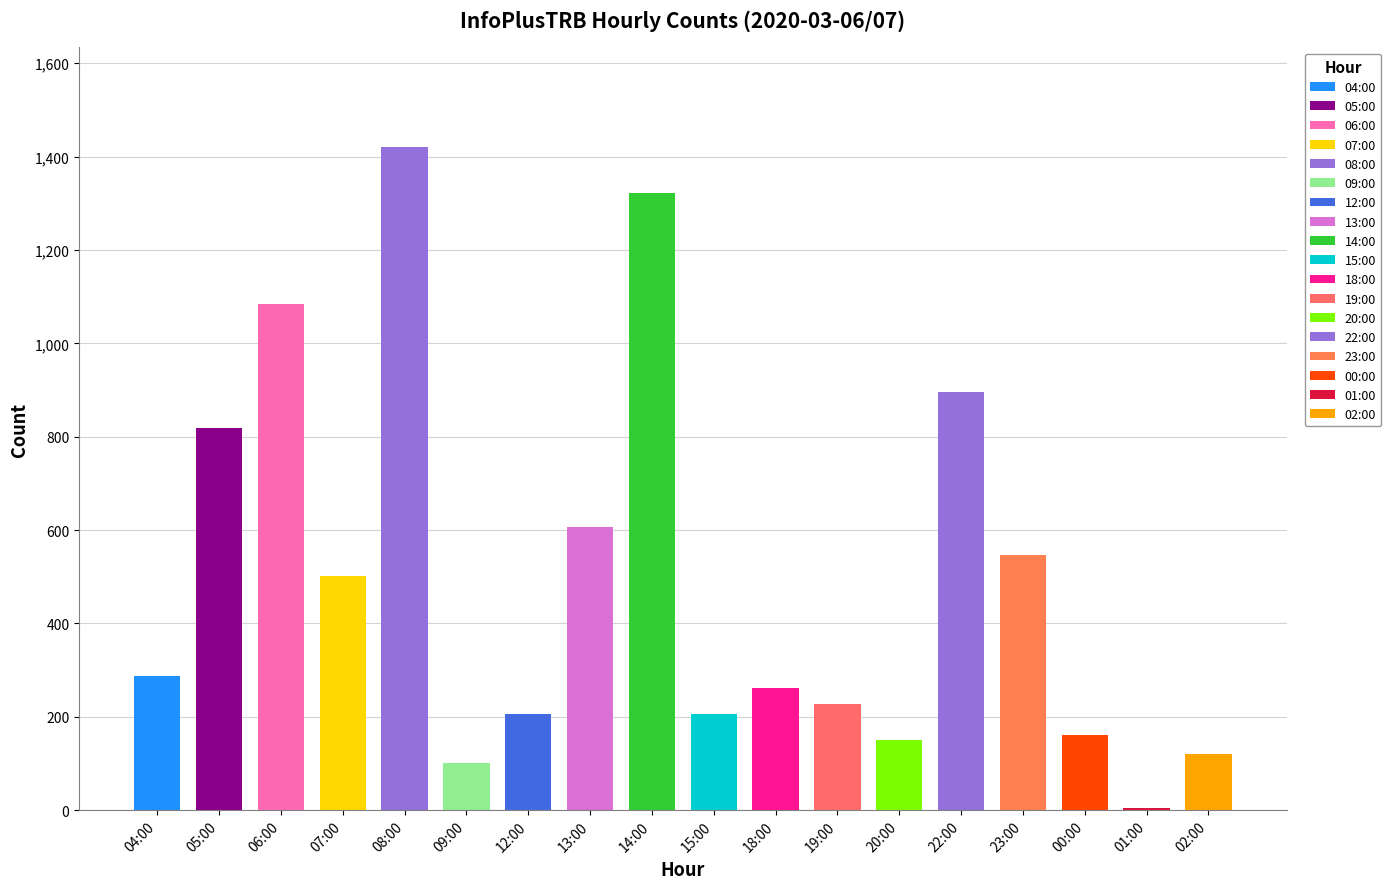

The chart shows a value of 607 at 13:00. True or false?

True